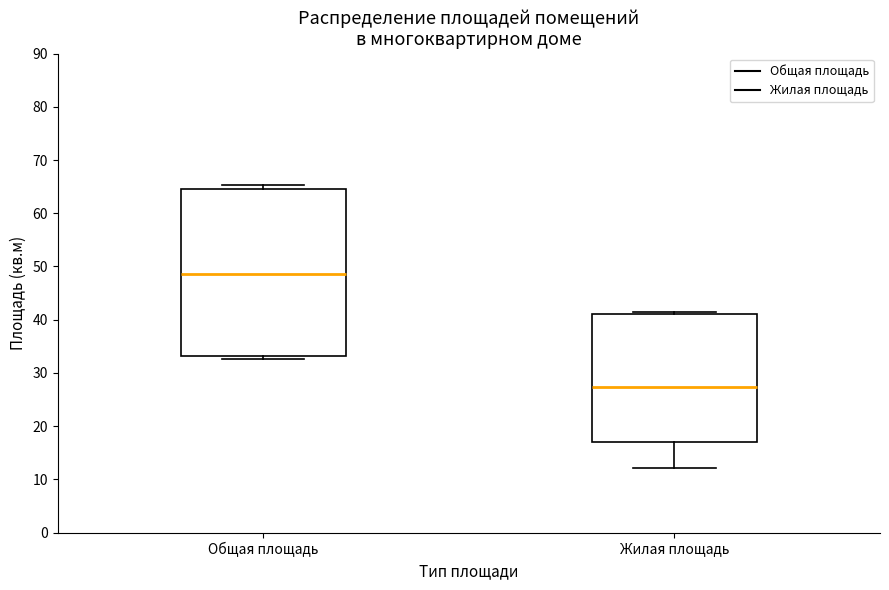

Reading left to right, read every box against the y-axis: the position of its median line, the range the box covers, and the ends of its whiskers. The values are not printed on the chart, so give them approximately, as read against the axis.

Общая площадь: median 49, box 33 to 65, whiskers 33 (just below the box's lower edge) to 65 (just above the box's upper edge)
Жилая площадь: median 27, box 17 to 41, whiskers 12 to 42